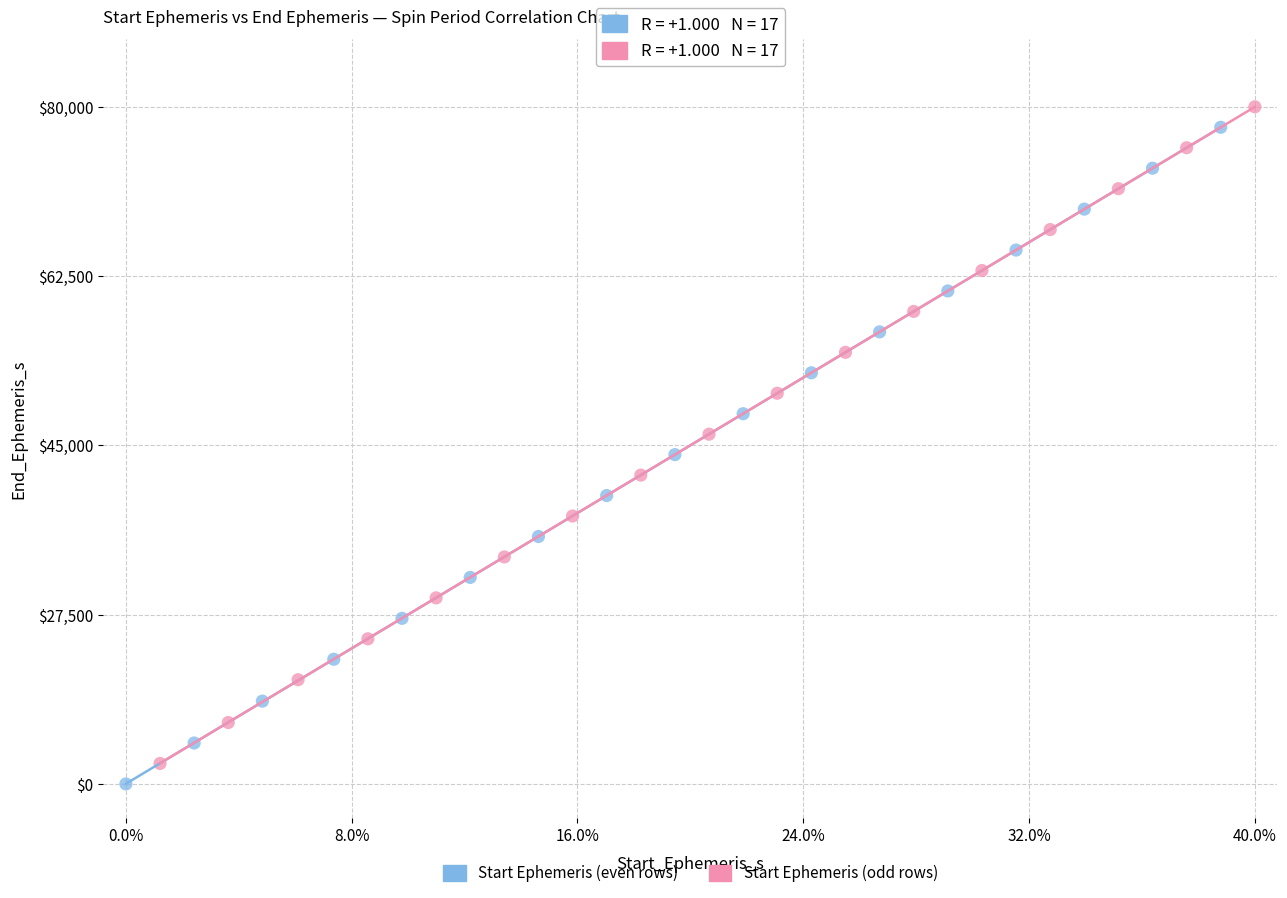

What are all the series names shown in the legend?

Start Ephemeris (even rows), Start Ephemeris (odd rows)